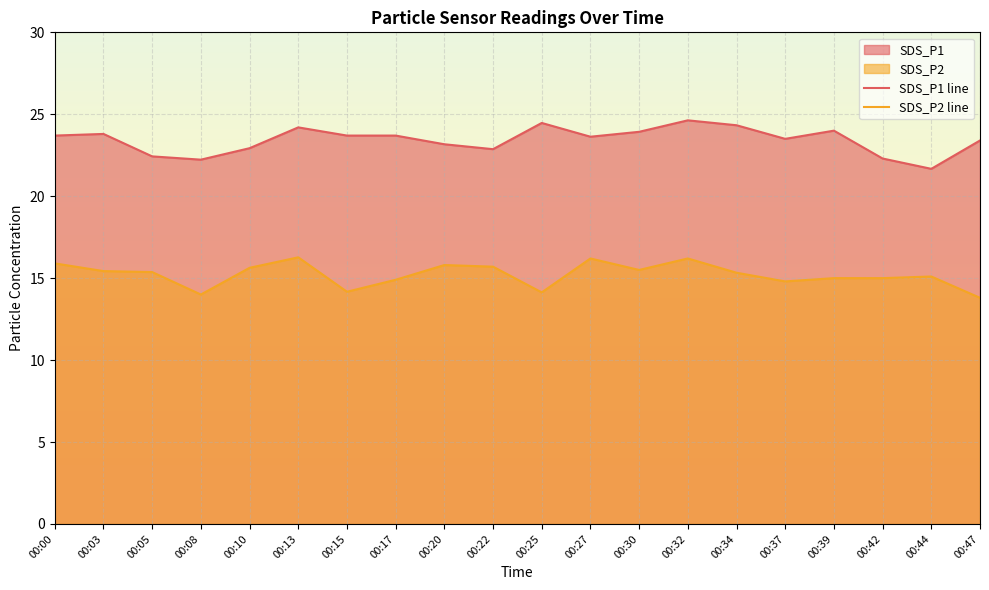

The SDS_P1 line series shows 16.9 at 00:25. True or false?

False